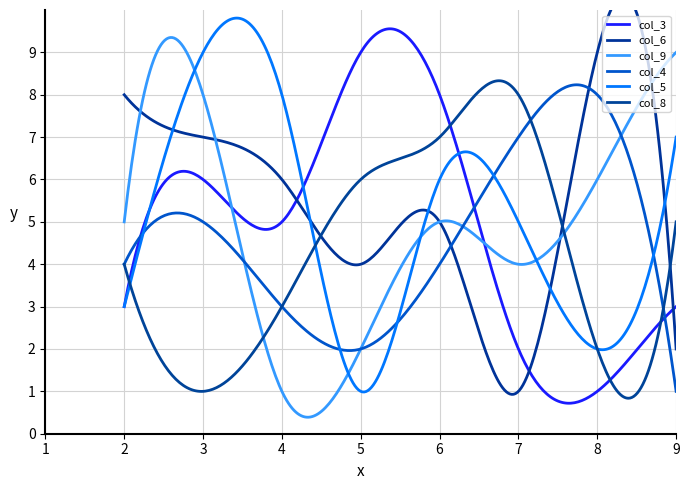

At which label does col_4 first exceed 4?

3